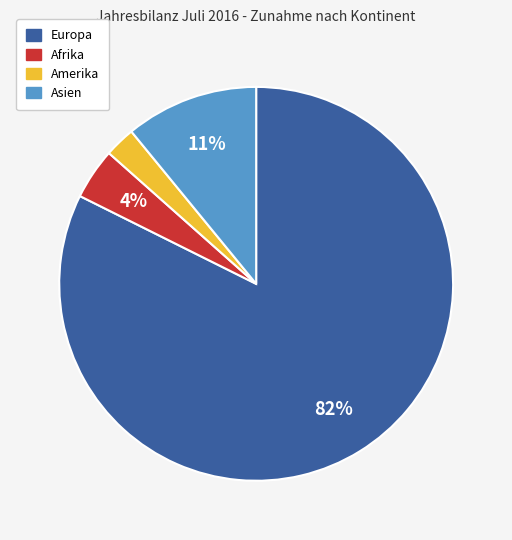

How many slices are in this pie chart?

4